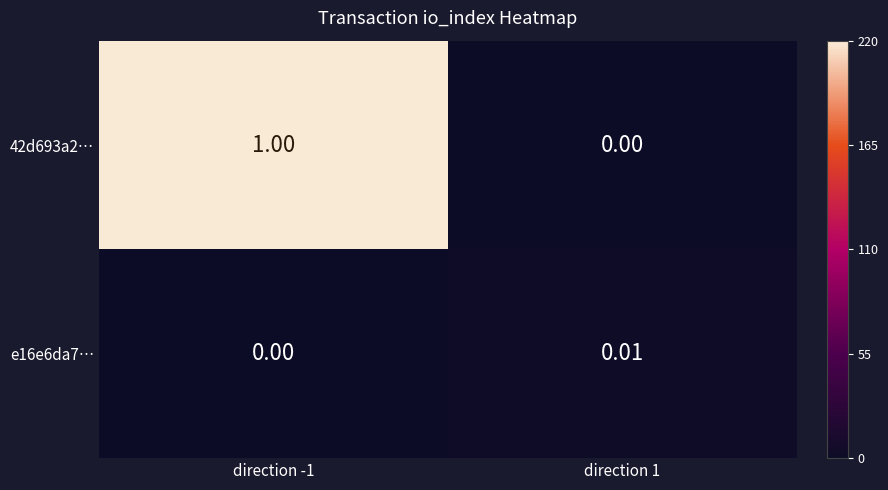

How many categories are shown in the chart?

2